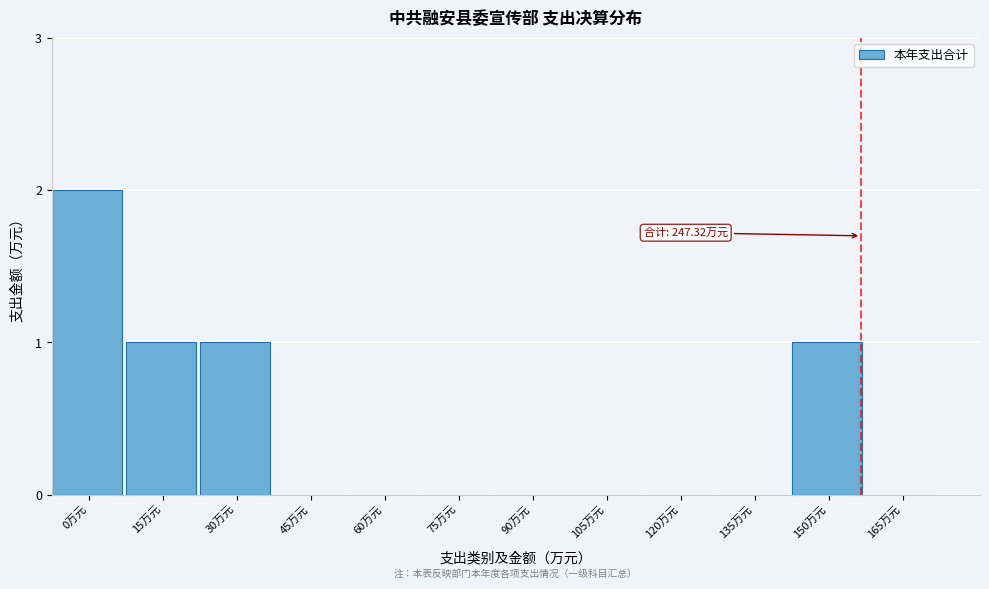

Reading left to right, transcribe all the data shown in this chart.

0万元=2	15万元=1	30万元=1	45万元=0	60万元=0	75万元=0	90万元=0	105万元=0	120万元=0	135万元=0	150万元=1	165万元=0